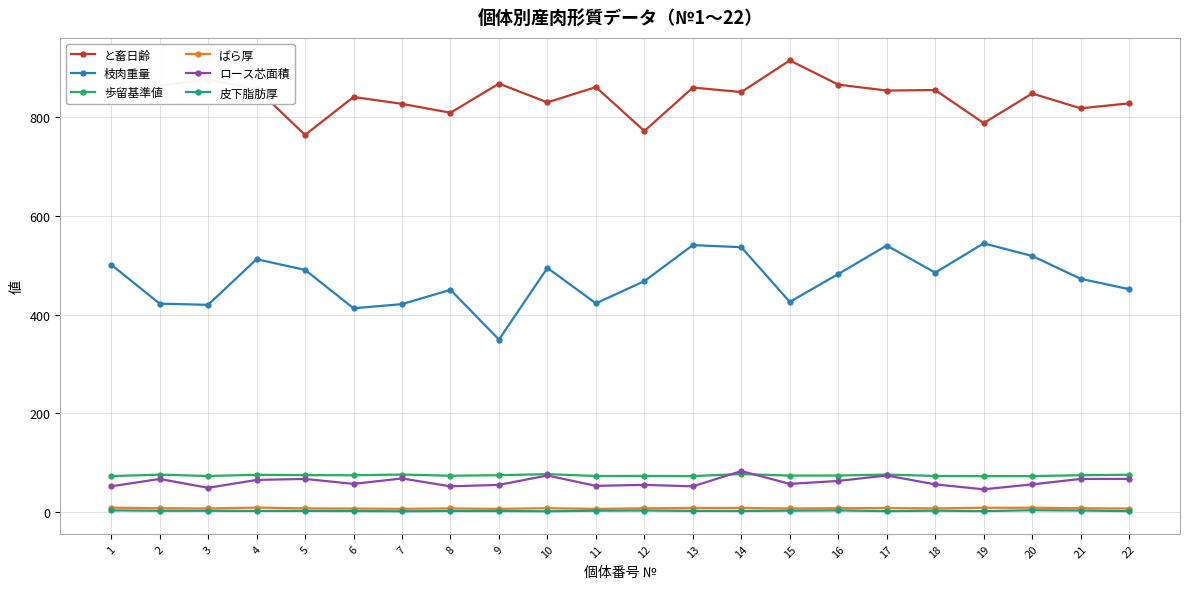

True or false: と畜日齢 and 歩留基準値 cross at least once.

False